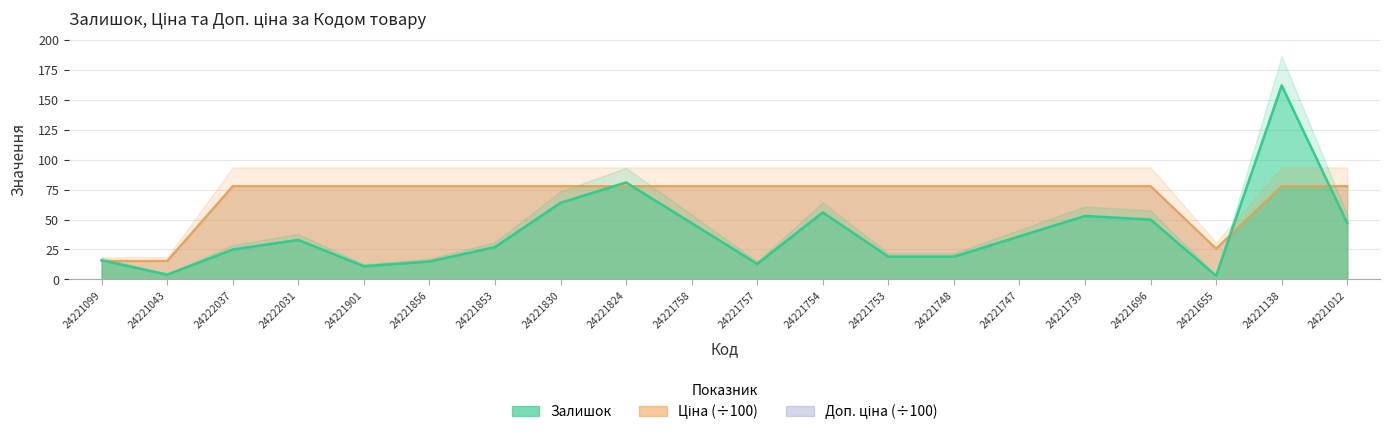

List the series in order of their peak value, highest first.

Залишок, Ціна, Доп. ціна